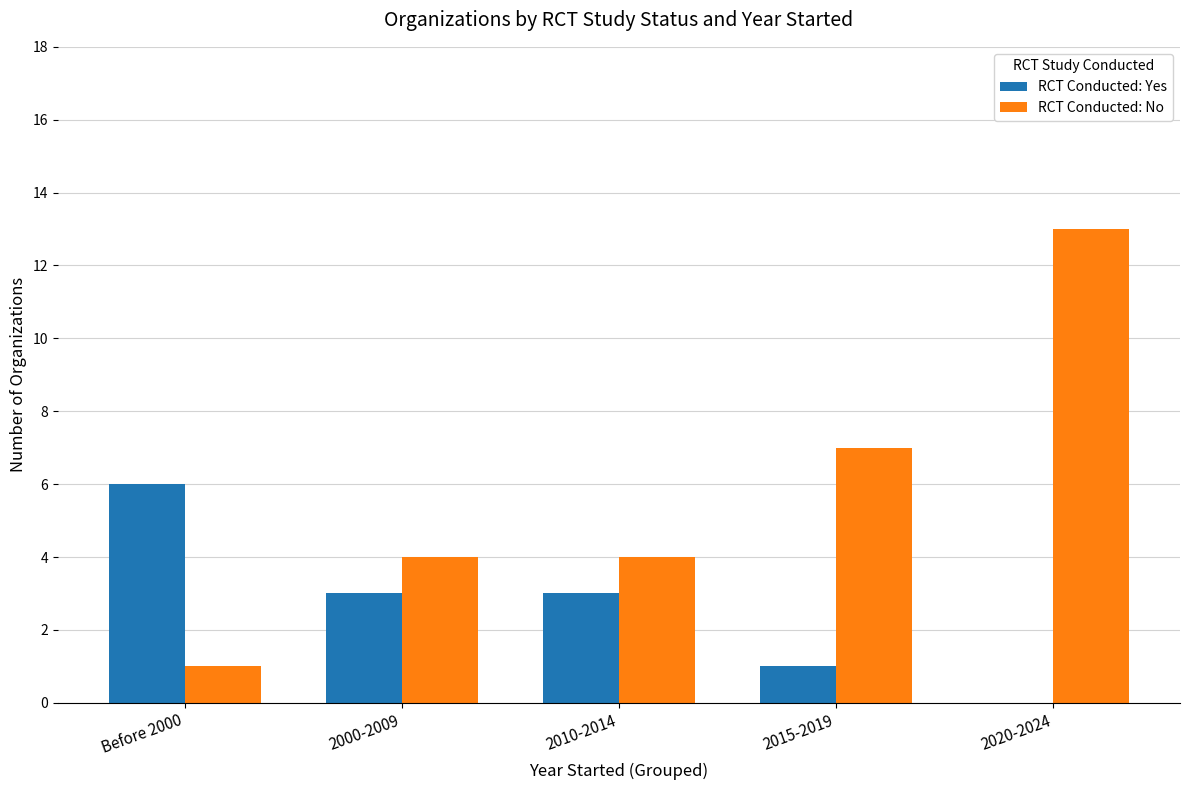

Is the value of RCT Conducted: No at 2010-2014 greater than the value of RCT Conducted: Yes at 2020-2024?

Yes